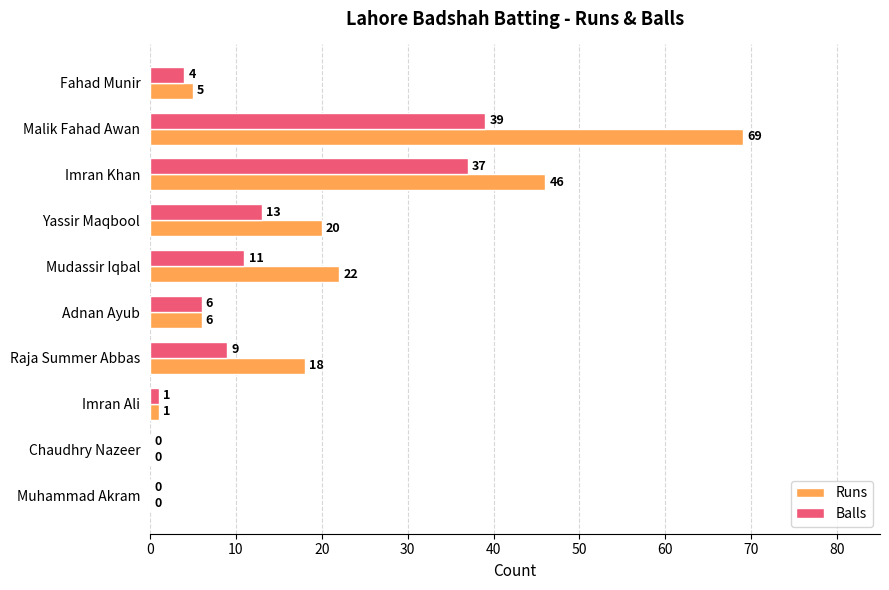

Between Malik Fahad Awan and Chaudhry Nazeer, which series saw the biggest shift?

Runs